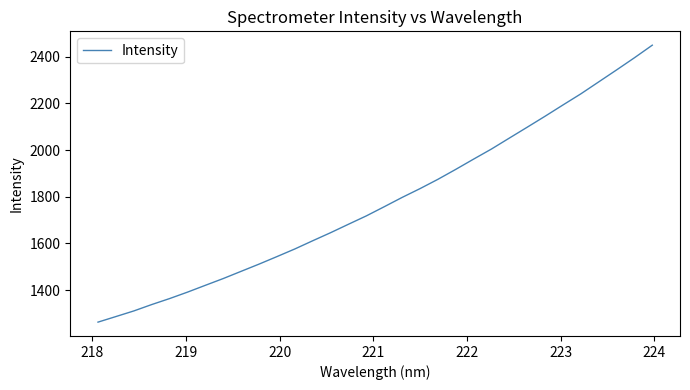

Does the chart display data point markers on the line(s)?

No